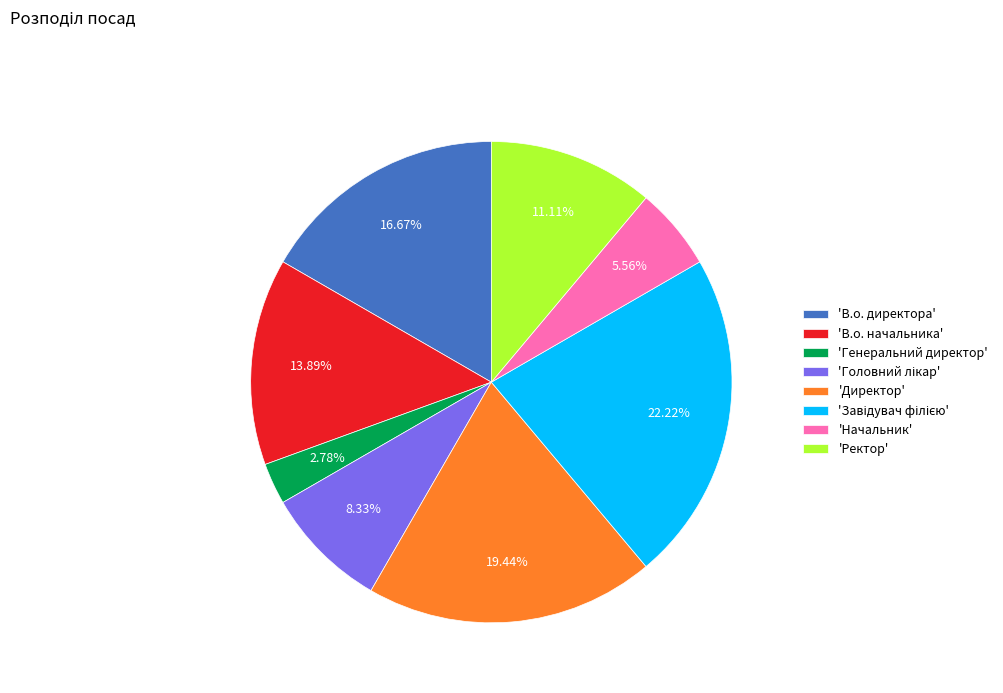

Which category has the smallest portion of the pie?

'Генеральний директор'